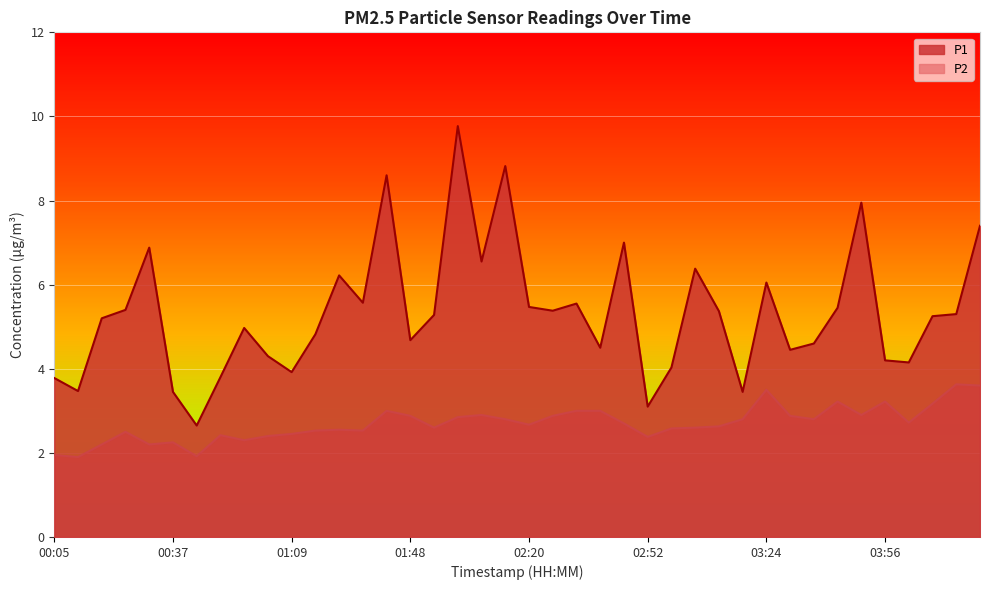

What is the sum of all P1 values?

213.2